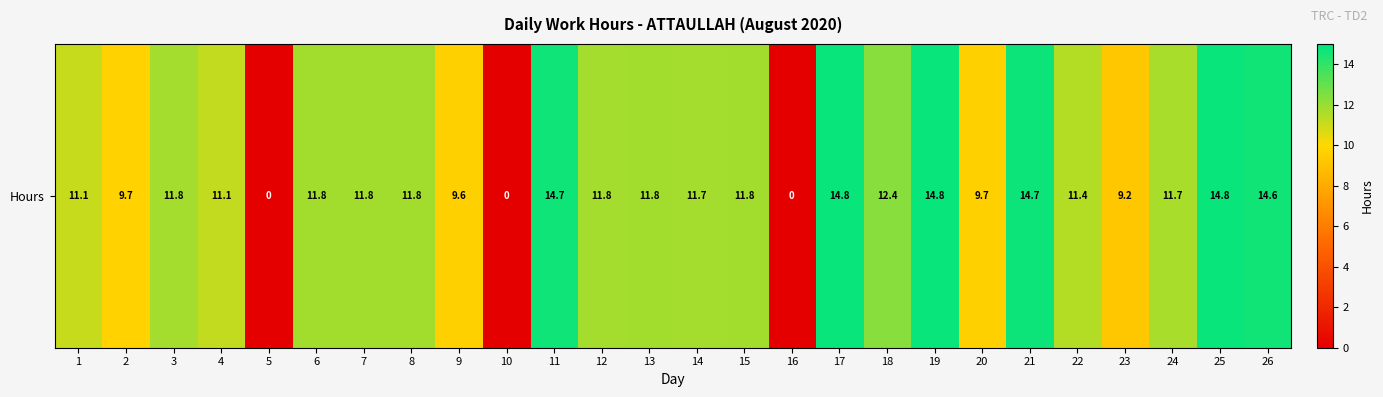

Which label corresponds to the smallest value in the chart?

5